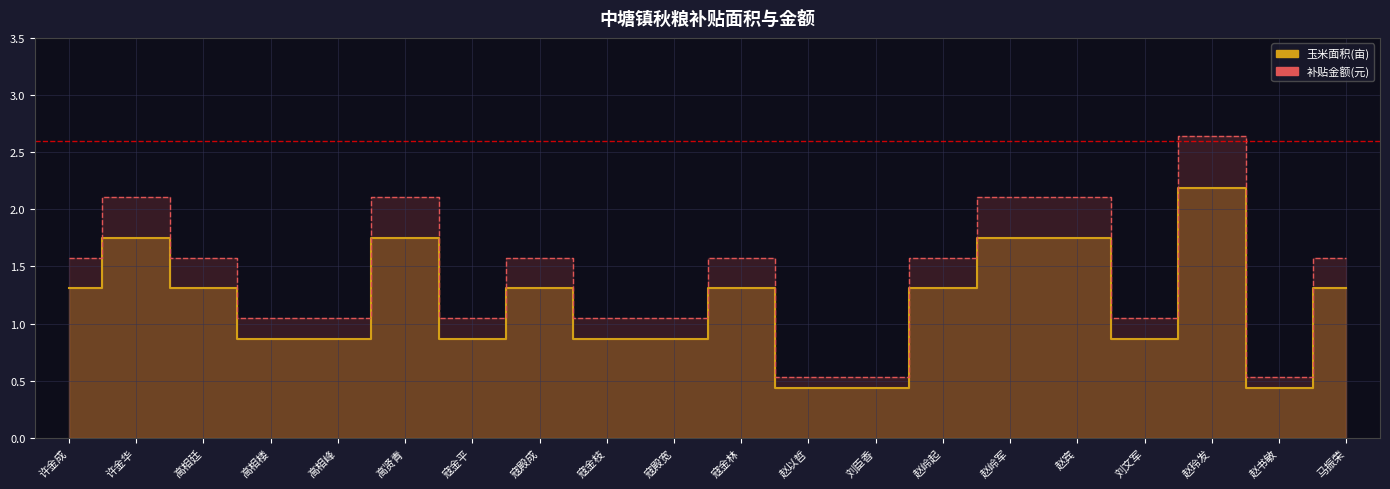

True or false: 玉米面积(亩) has more than 2 points higher than both neighbors.

True